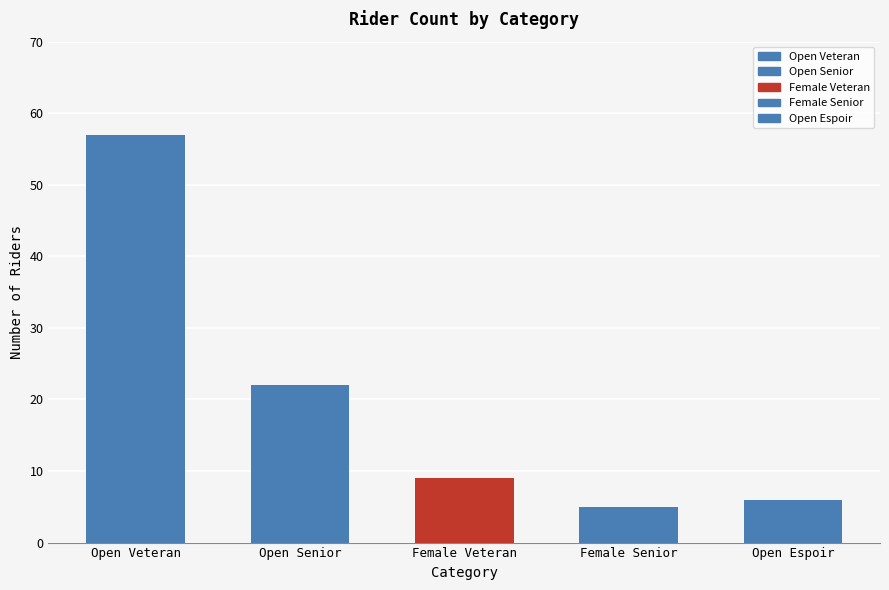

How many distinct data groups are displayed?

1